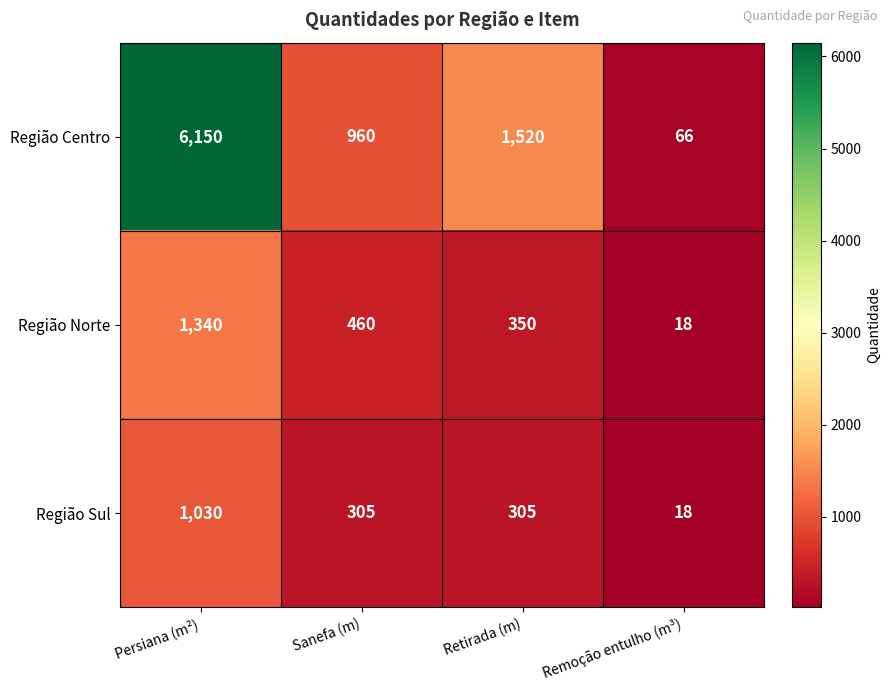

What is the difference between the highest and lowest values at Sanefa (m)?

655